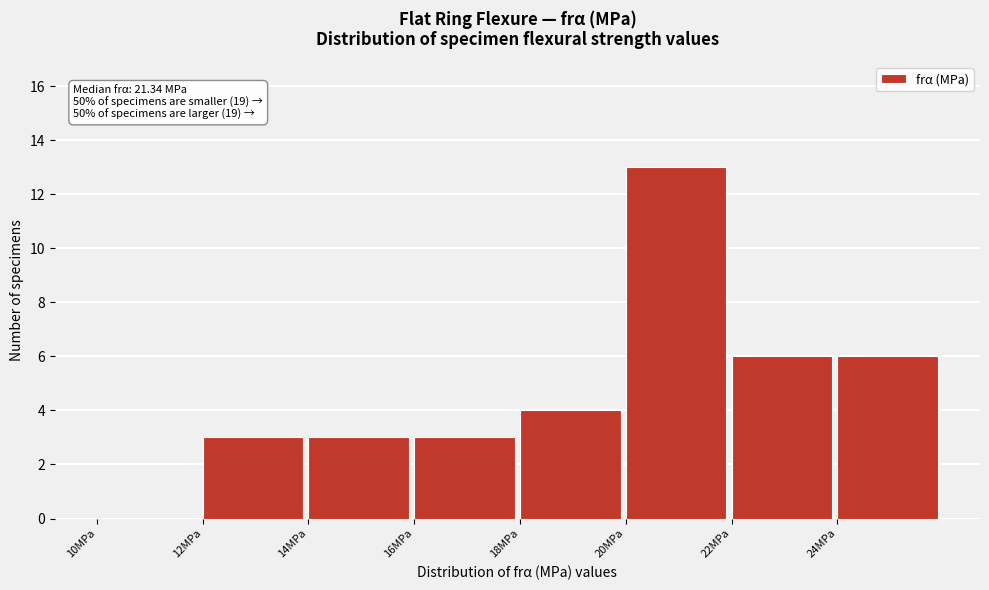

Over which range of the x-axis is the bar tallest?

20 to 22